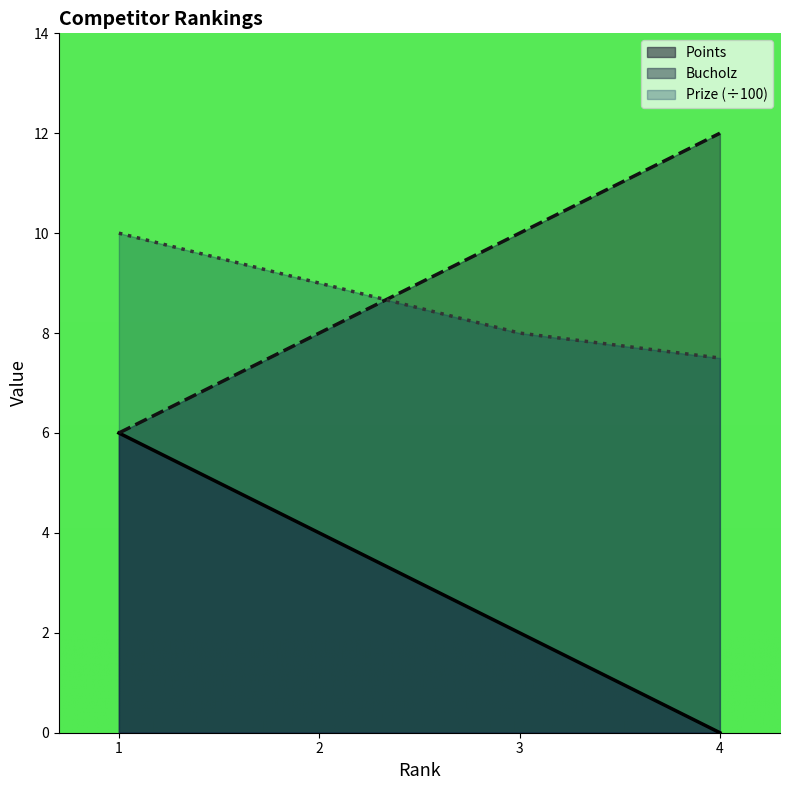

What is the maximum value for Points?

6.0